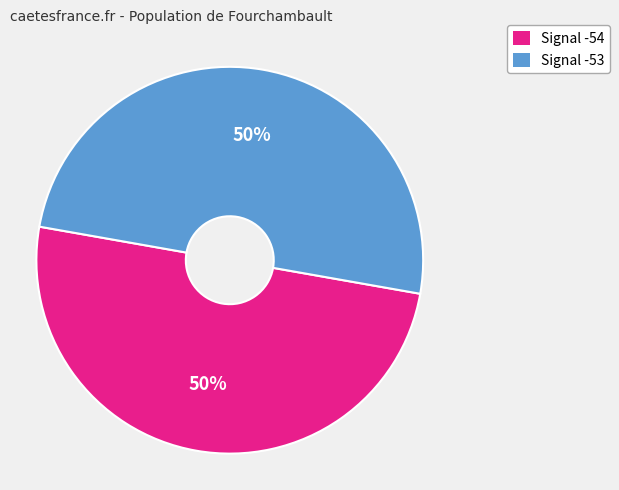

To the nearest percent, what portion does Signal -53 represent?

50%